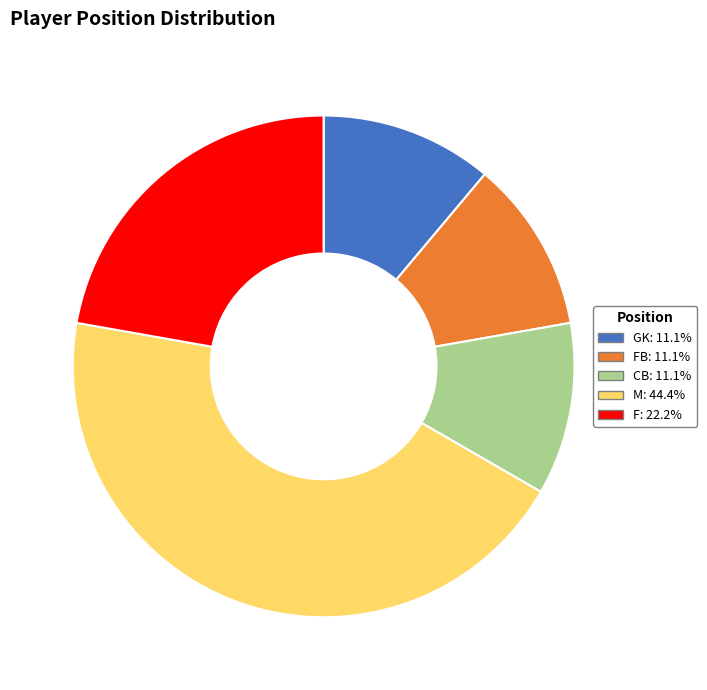

Does F: 22.2% account for over 50% of the chart?

No